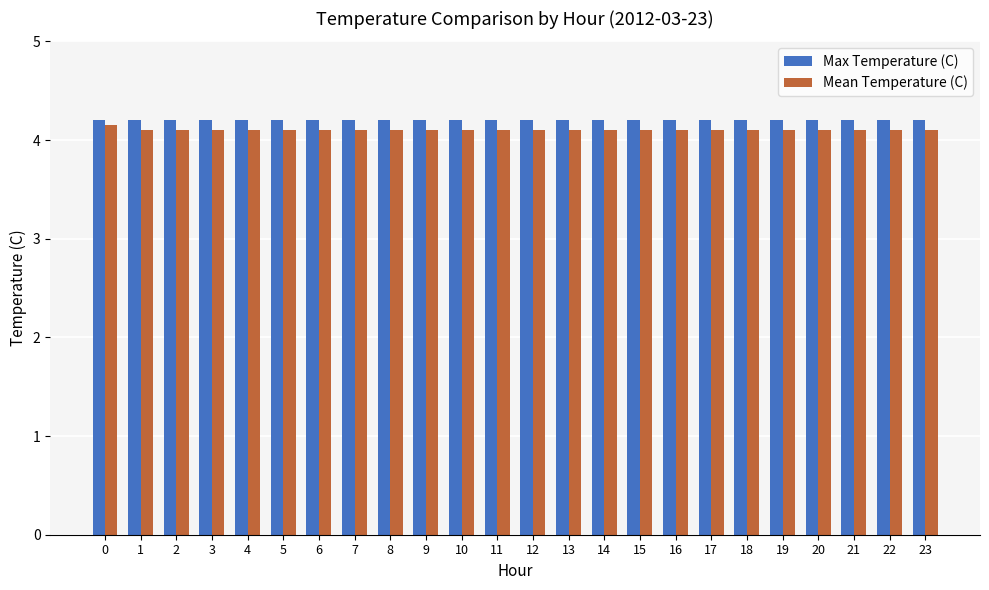

What are all the series names shown in the legend?

Max Temperature (C), Mean Temperature (C)